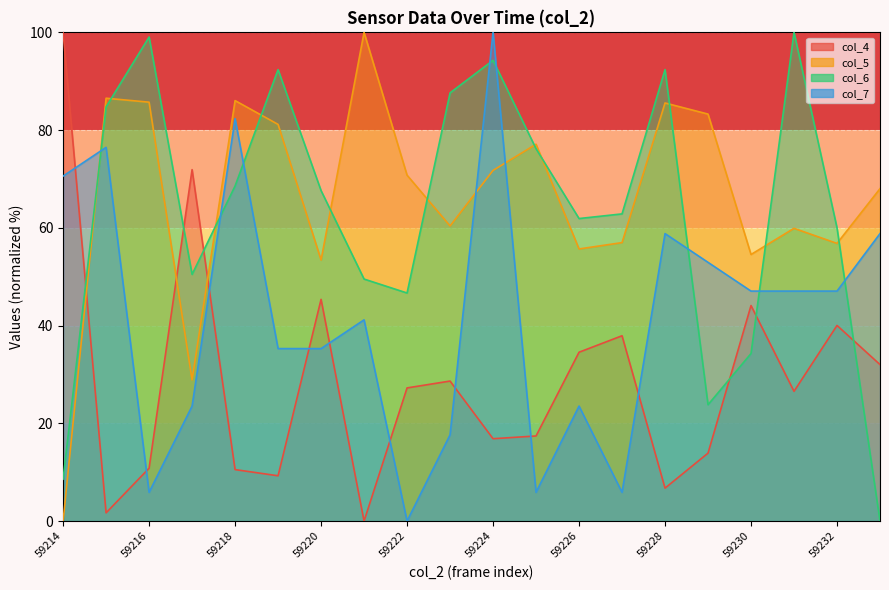

Reading right to left, transcribe all the data shown in this chart.

col_4: 32.0	40.0	26.5	44.1	13.9	6.7	37.9	34.6	17.4	16.9	28.7	27.2	0.0	45.4	9.3	10.5	71.9	10.8	1.7	100.0
col_5: 68.0	56.8	59.9	54.5	83.3	85.6	57.0	55.7	77.1	71.8	60.4	70.8	100.0	53.4	81.2	86.0	28.9	85.7	86.5	0.0
col_6: 0.0	60.0	100.0	34.3	23.8	92.4	62.9	61.9	76.2	94.3	87.6	46.7	49.5	67.6	92.4	68.6	50.5	99.0	84.8	8.6
col_7: 58.8	47.1	47.1	47.1	52.9	58.8	5.9	23.5	5.9	100.0	17.6	0.0	41.2	35.3	35.3	82.4	23.5	5.9	76.5	70.6